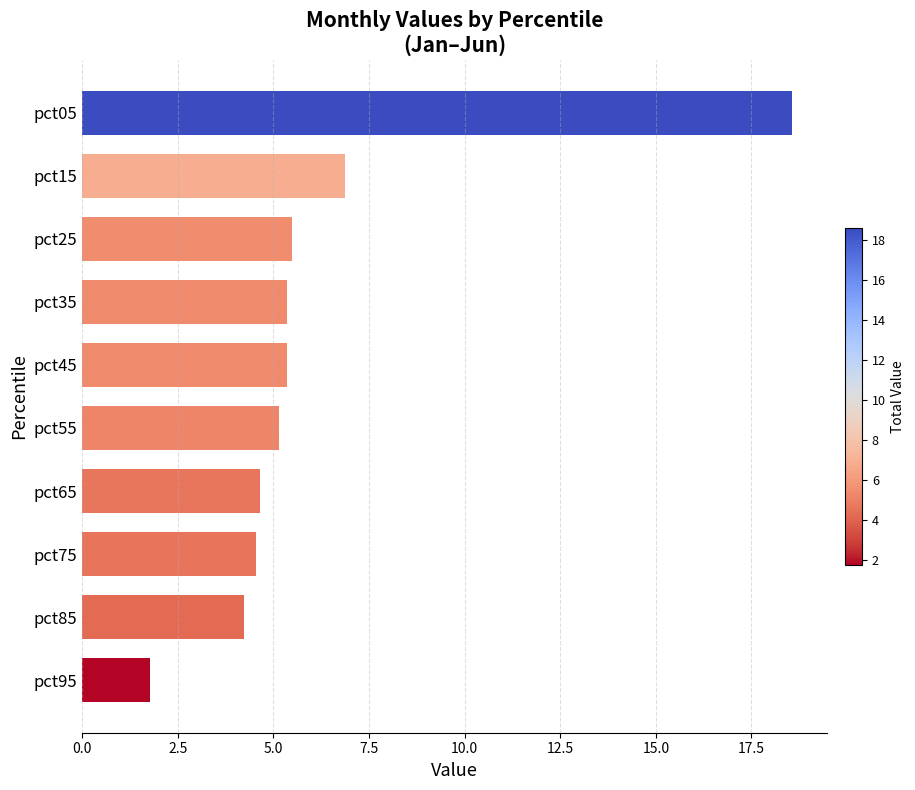

The chart shows a value of 8.0 at pct65. True or false?

False